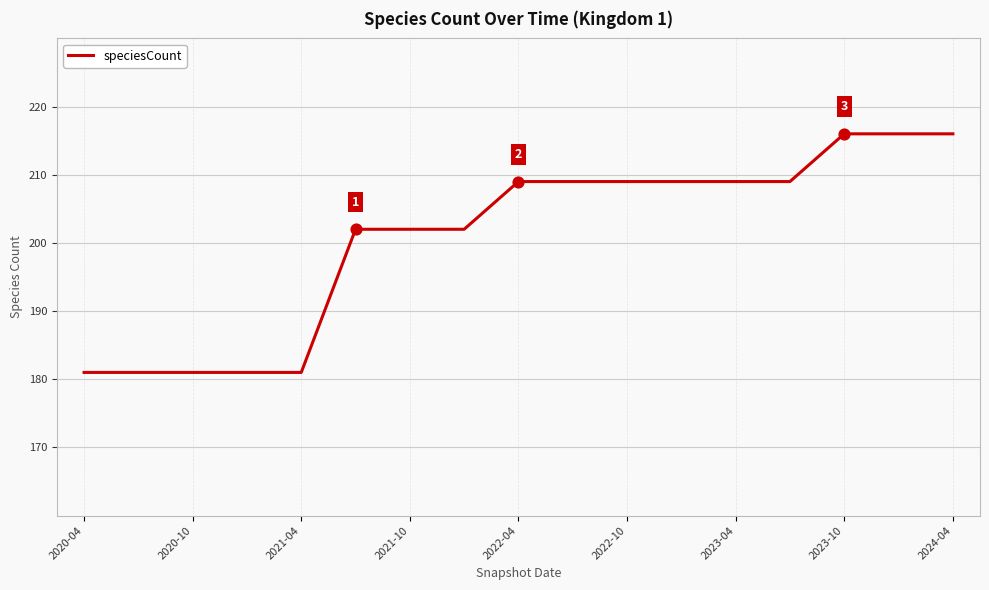

What is the difference between the maximum and minimum values?

35